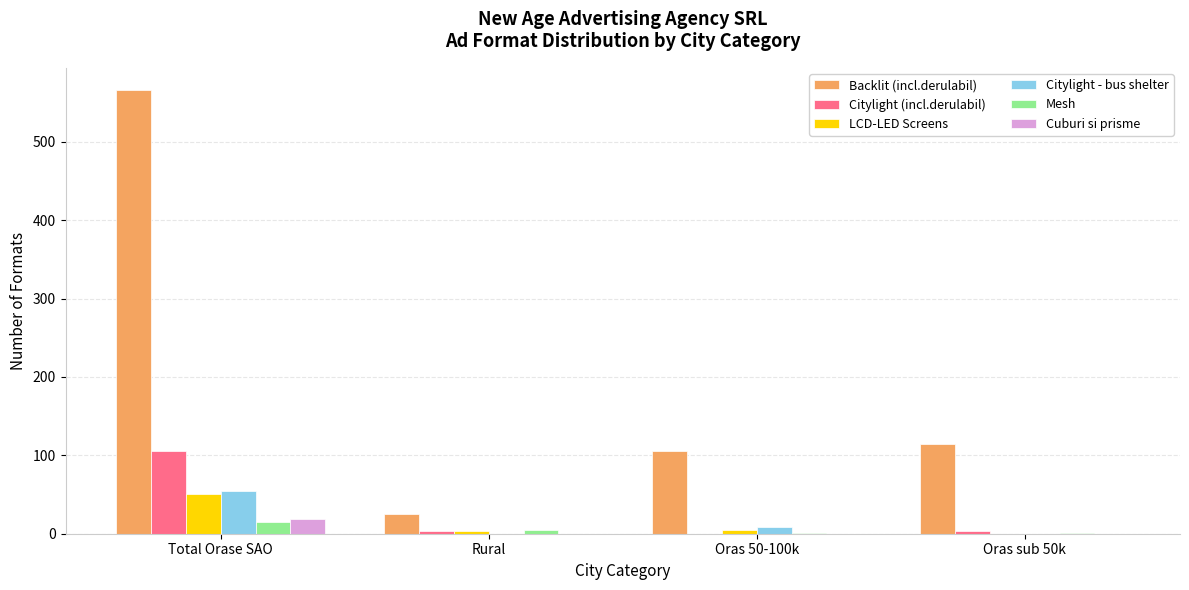

Are the bars horizontal?

No